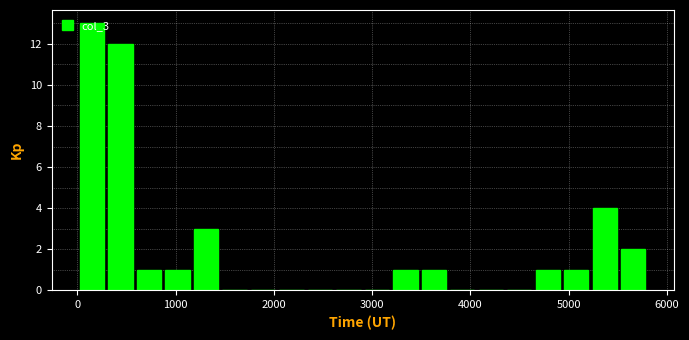

Read against the x-axis, roughly where is the centre of the tallest bar?

100